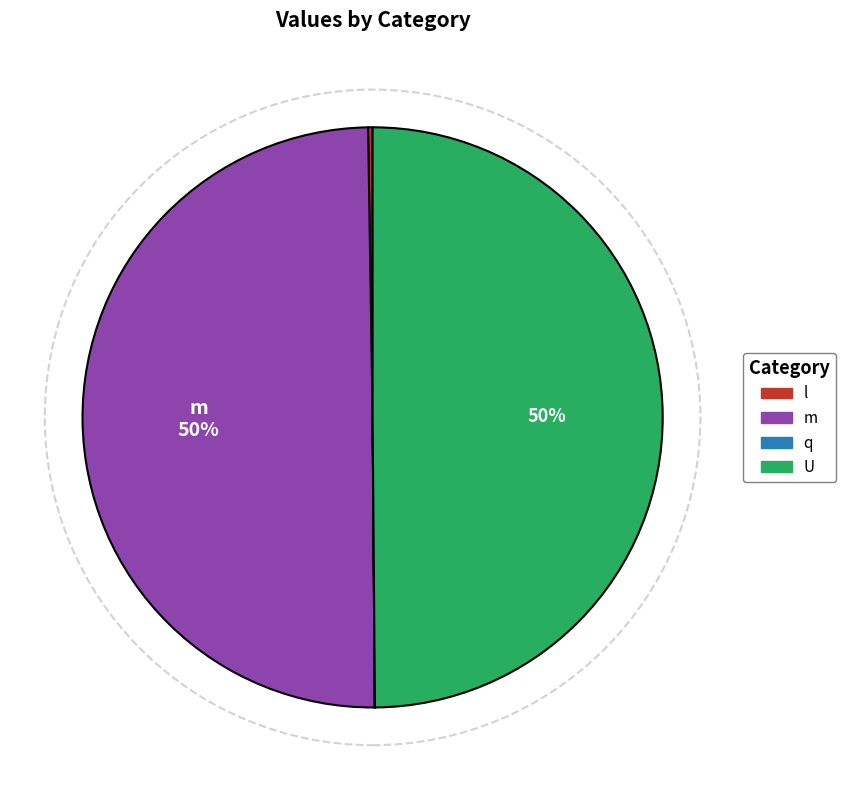

To the nearest percent, what is the combined percentage of m and U?

100%